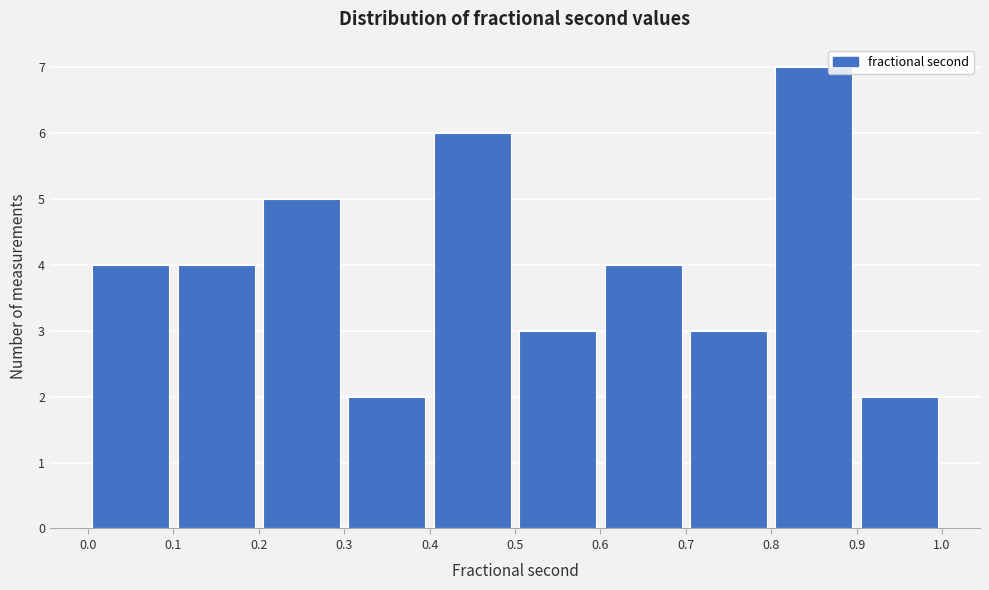

Reading left to right, transcribe this chart: for each bar, give the range it covers on the x-axis and its height. The values are not printed on the chart, so give them approximately, as read against the axis.

0.0 to 0.1: 4
0.1 to 0.2: 4
0.2 to 0.3: 5
0.3 to 0.4: 2
0.4 to 0.5: 6
0.5 to 0.6: 3
0.6 to 0.7: 4
0.7 to 0.8: 3
0.8 to 0.9: 7
0.9 to 1.0: 2